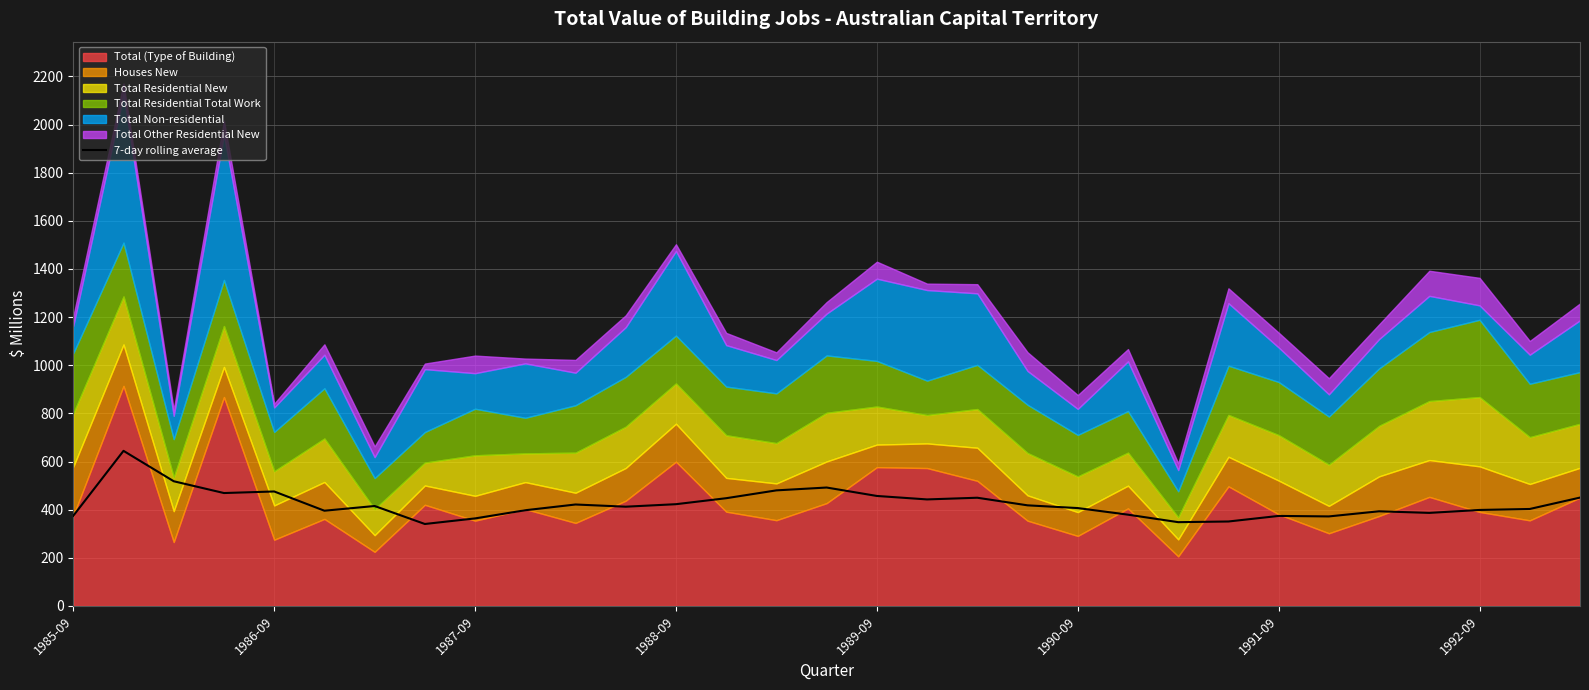

What is the maximum value for 7-day rolling average?

644.3